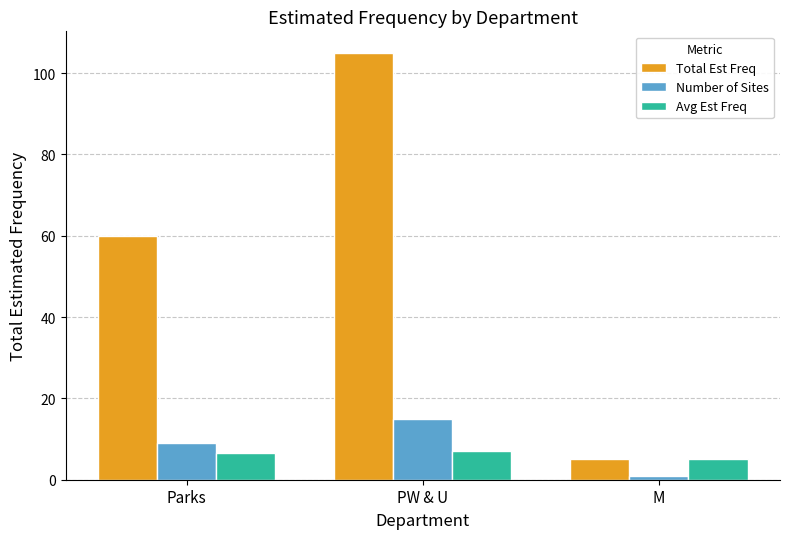

Rank the series by their maximum value, from highest to lowest.

Total Est Freq, Number of Sites, Avg Est Freq